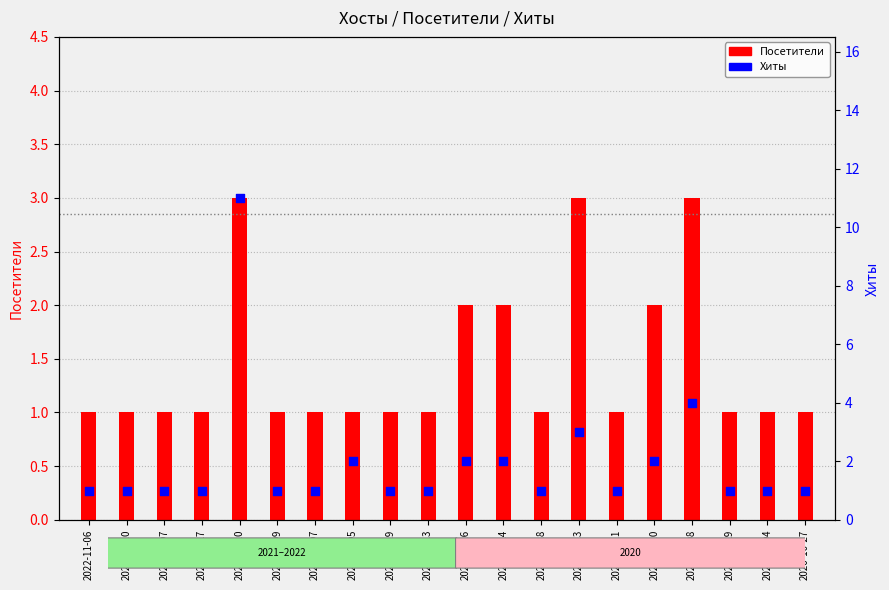

What are all the series names shown in the legend?

Посетители, Хиты